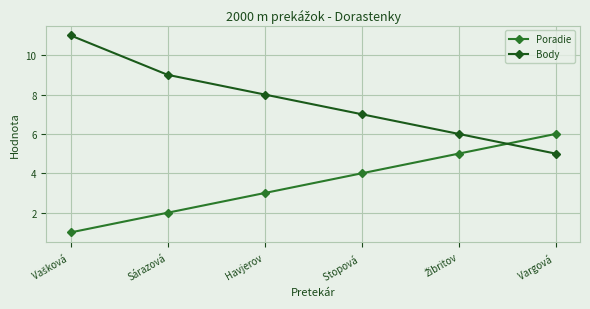

How many Poradie values are between 2 and 5?

4